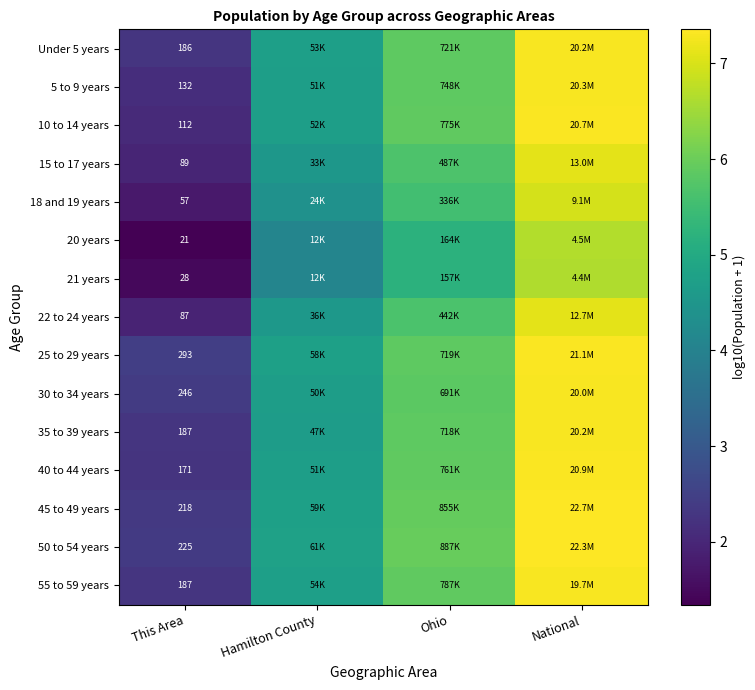

What is the greatest value displayed?

7.4